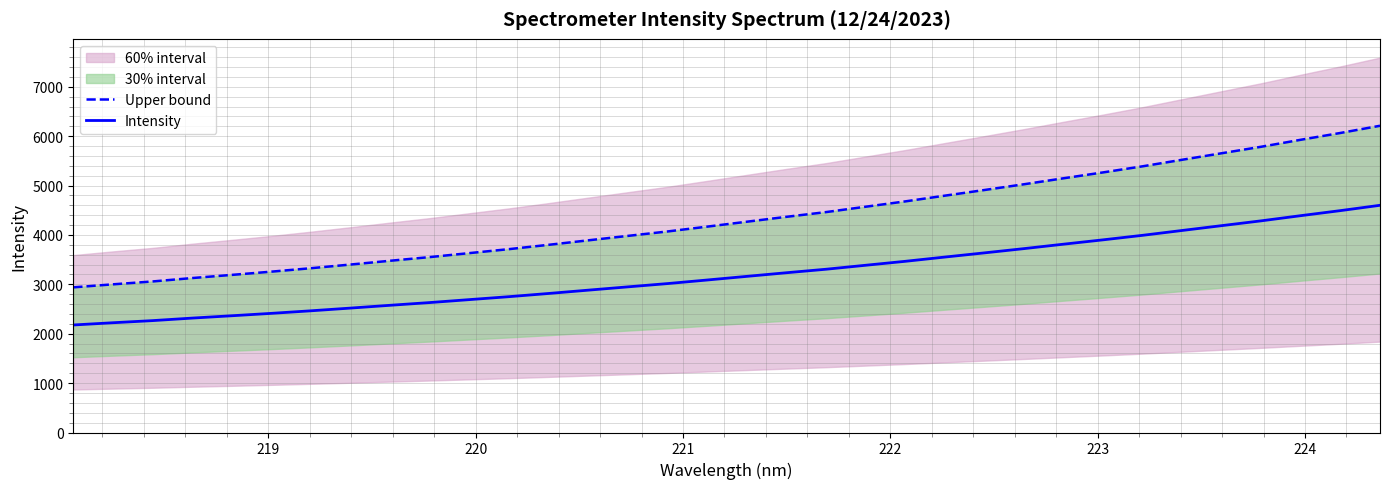

How many data points does each series have?

34